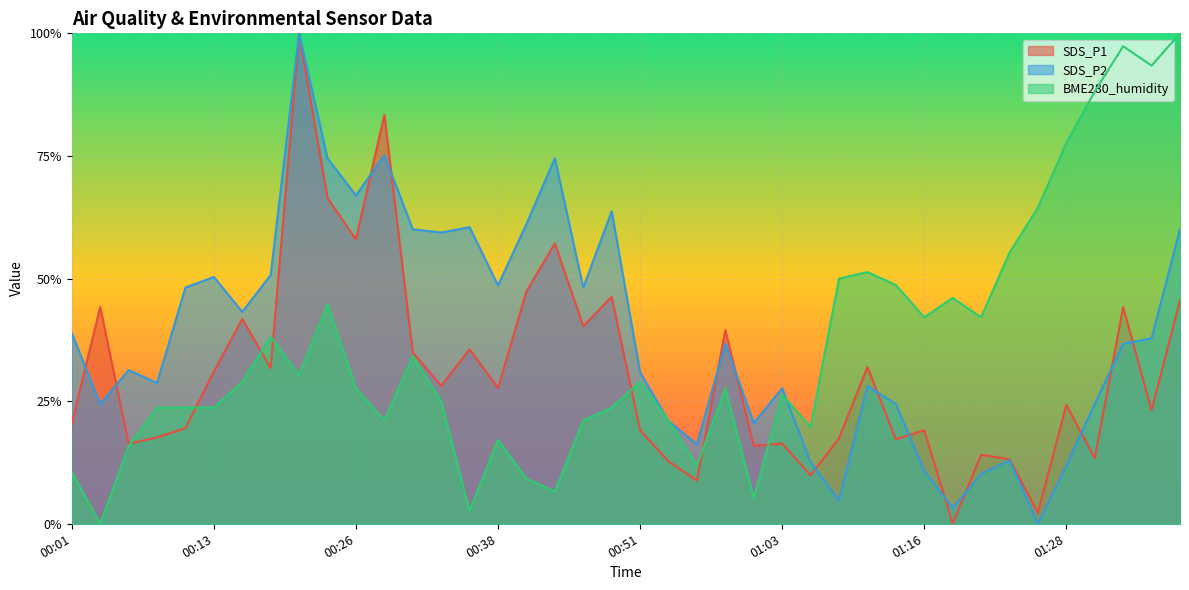

Rank the series by their maximum value, from highest to lowest.

SDS_P1, SDS_P2, BME280_humidity